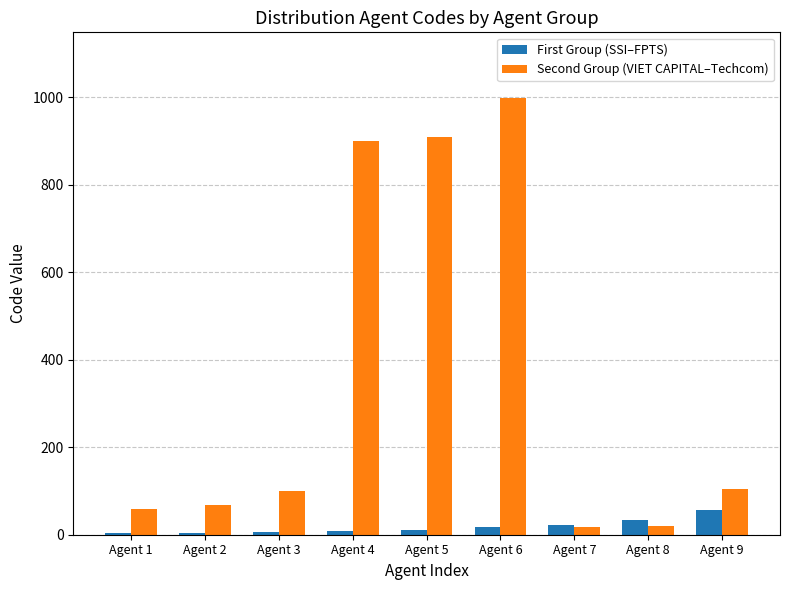

At which category is the sum across all series the highest?

Agent 6